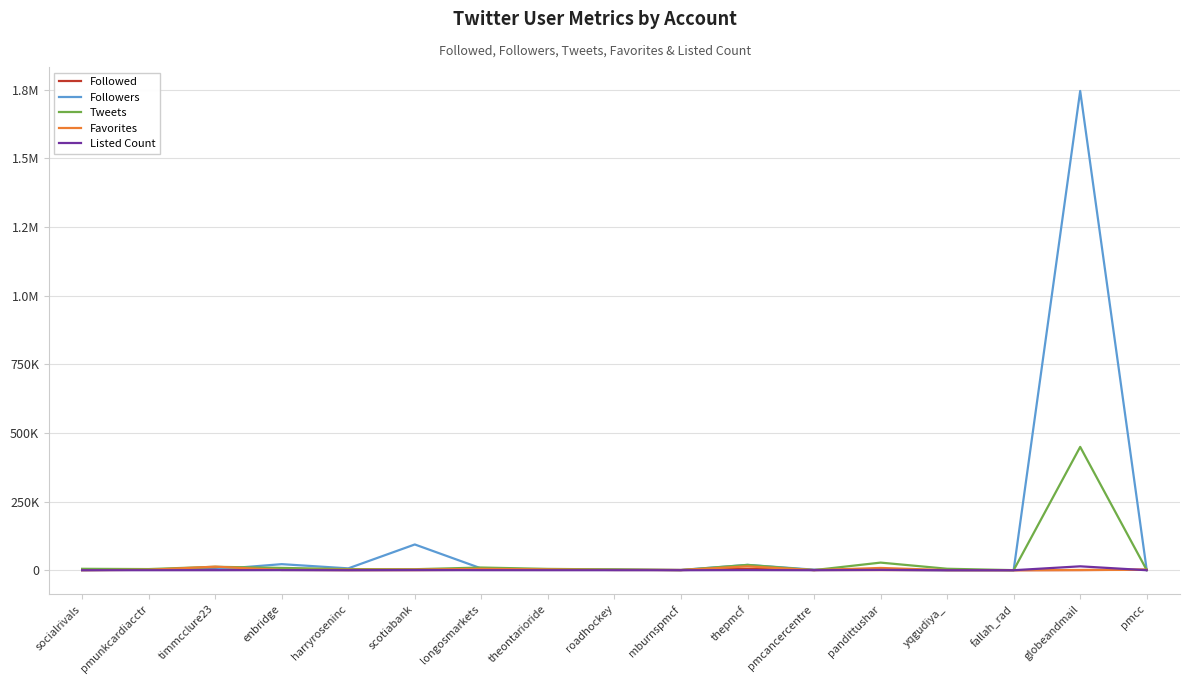

In Favorites, how many points are lower than both neighbors (excluding endpoints)?

4